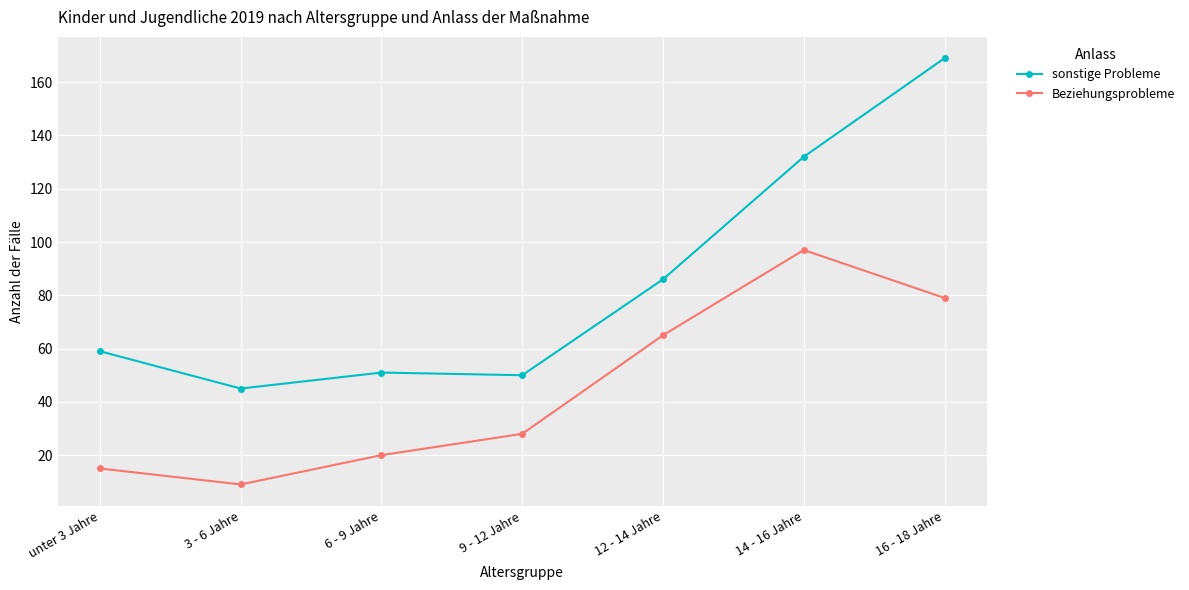

True or false: Beziehungsprobleme and sonstige Probleme intersect in this chart.

False